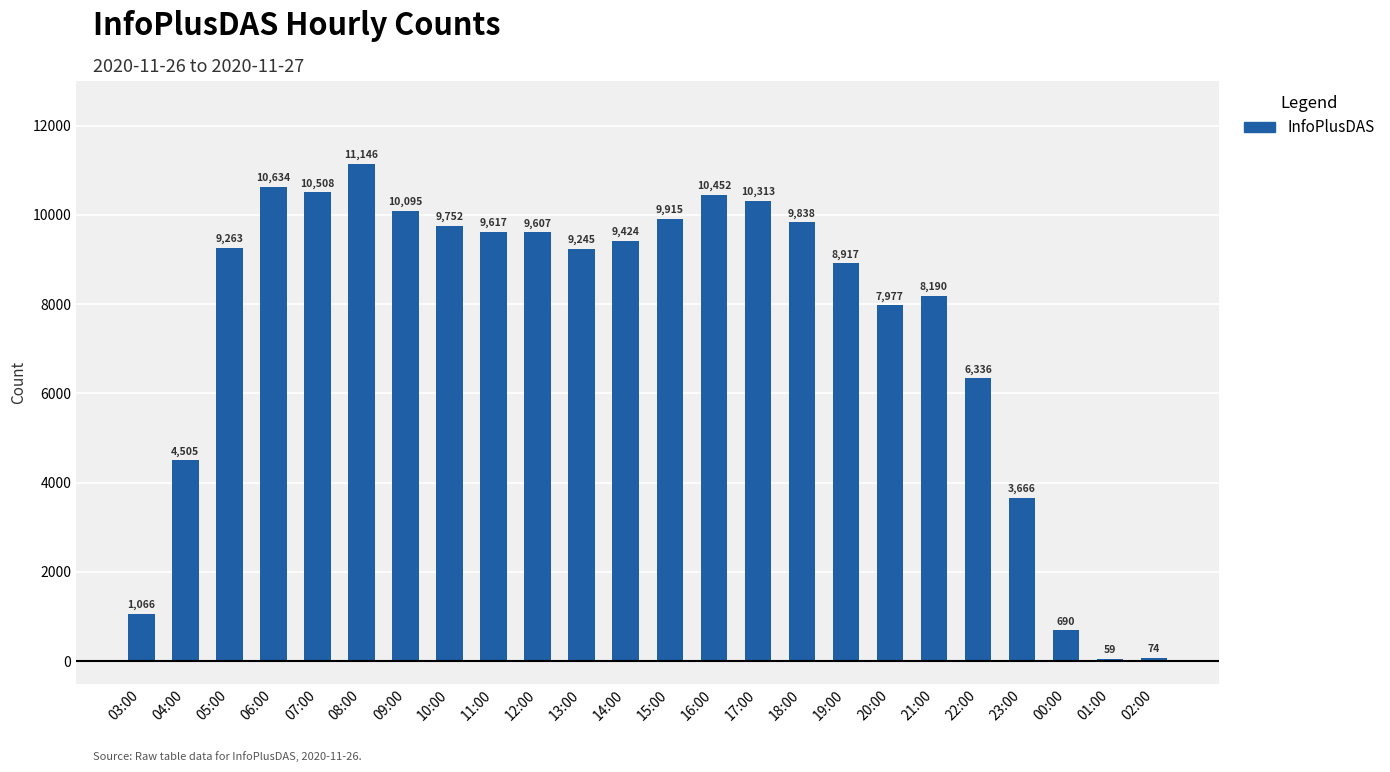

What position from the right is 19:00?

8